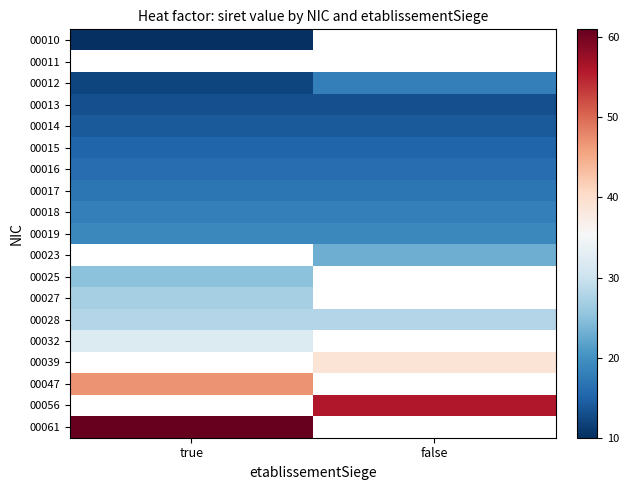

Which has a higher value, false or true?

true